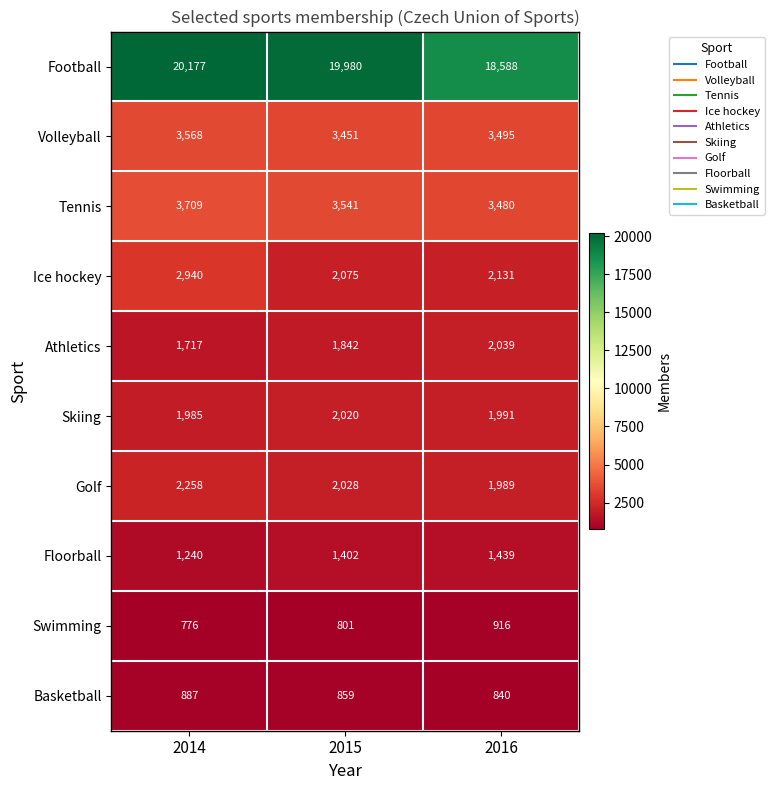

At which category is the sum across all series the highest?

2014